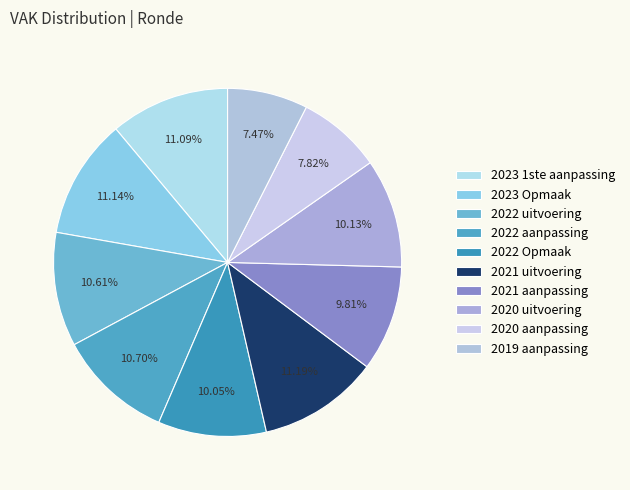

Does 2019 aanpassing represent more than half of the total?

No